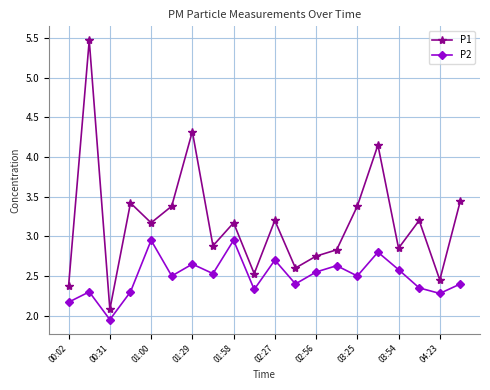

Rank the series by their average value, from highest to lowest.

P1, P2